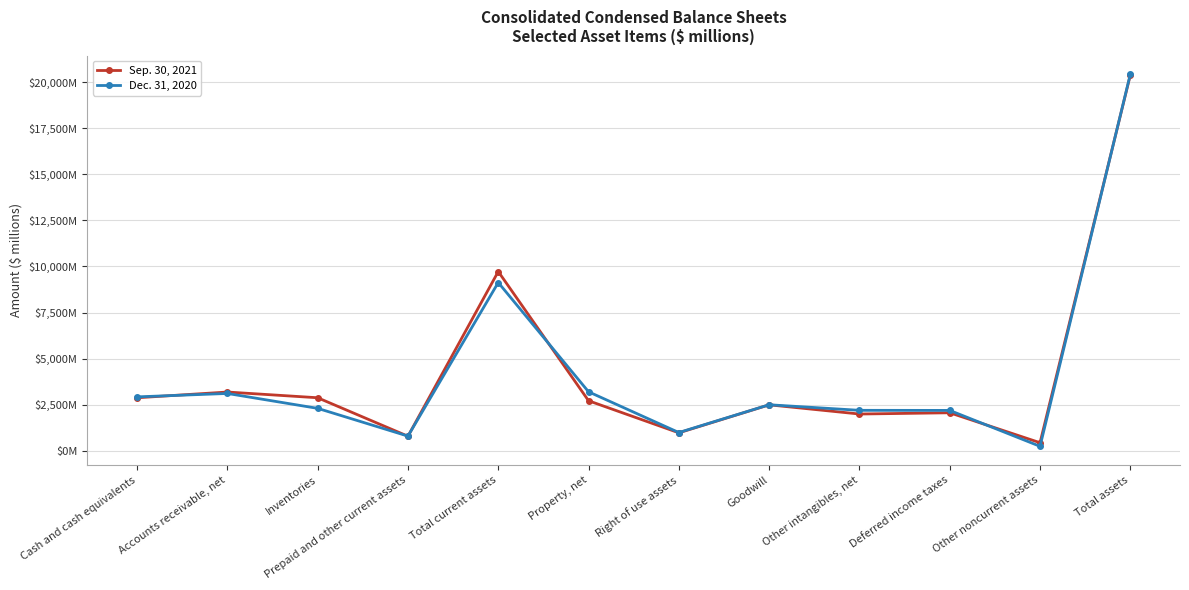

List the labels in order of Dec. 31, 2020 value, largest first.

Total assets, Total current assets, Property, net, Accounts receivable, net, Cash and cash equivalents, Goodwill, Inventories, Other intangibles, net, Deferred income taxes, Right of use assets, Prepaid and other current assets, Other noncurrent assets